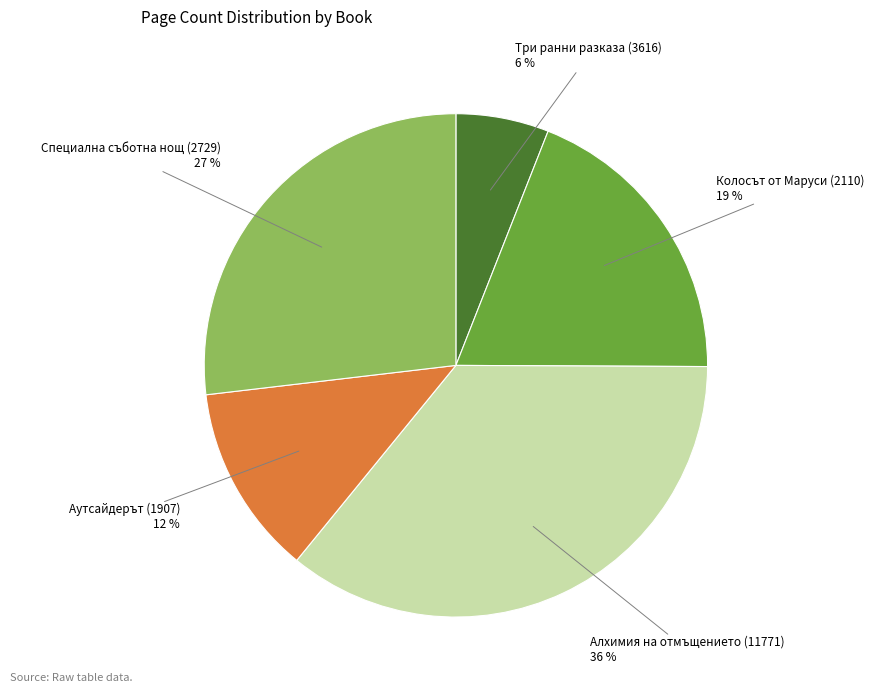

To the nearest percent, what is the average slice percentage?

20%